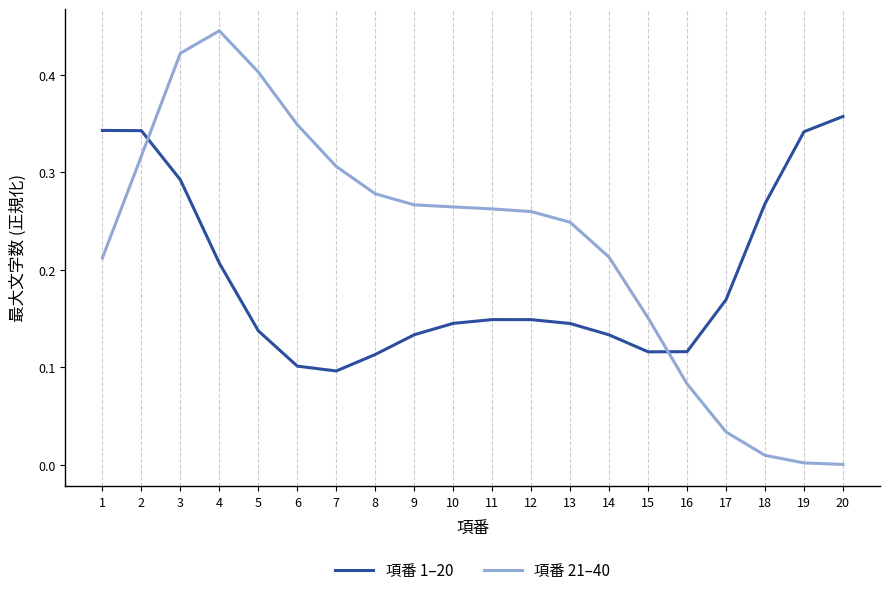

How many intersections are there between 項番 1–20 and 項番 21–40?

2